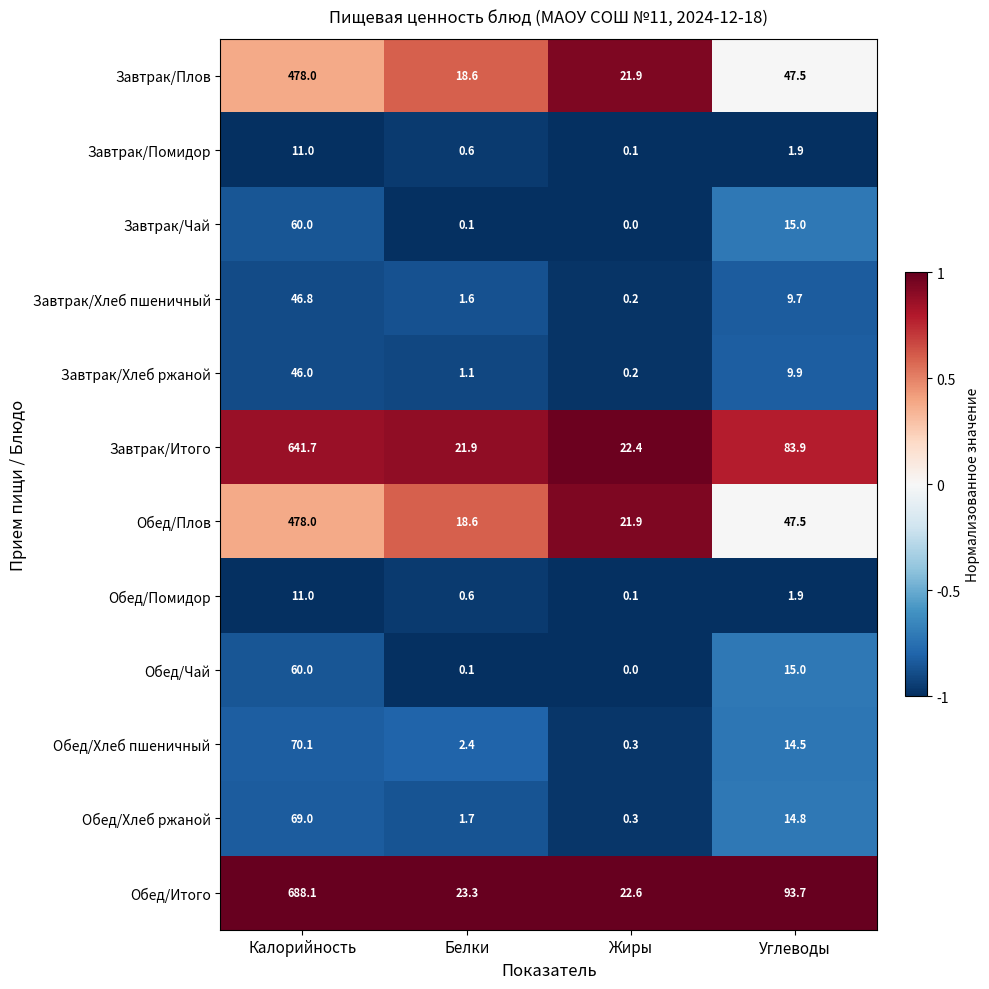

What value does the Завтрак/Хлеб пшеничный series have at Углеводы?

9.7